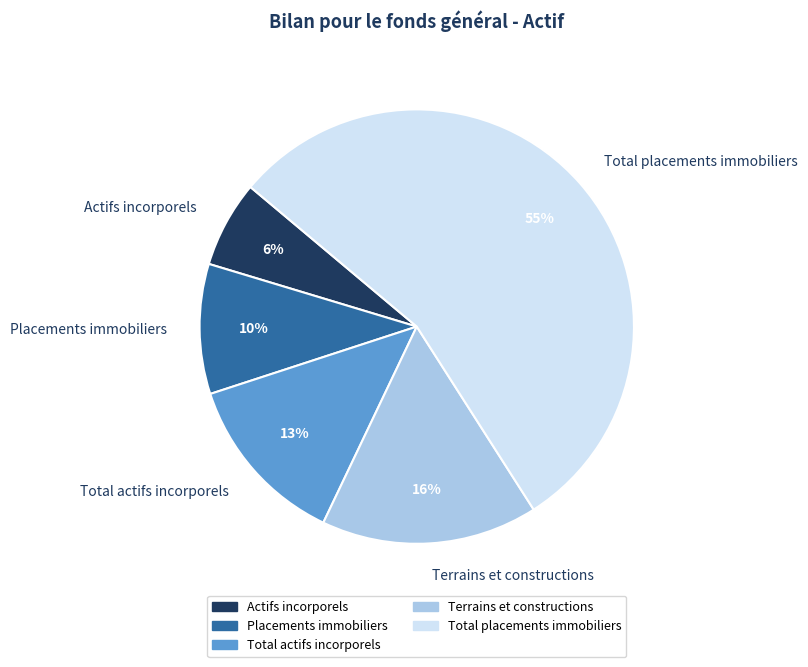

To the nearest percent, what is the combined percentage of Total placements immobiliers and Total actifs incorporels?

68%